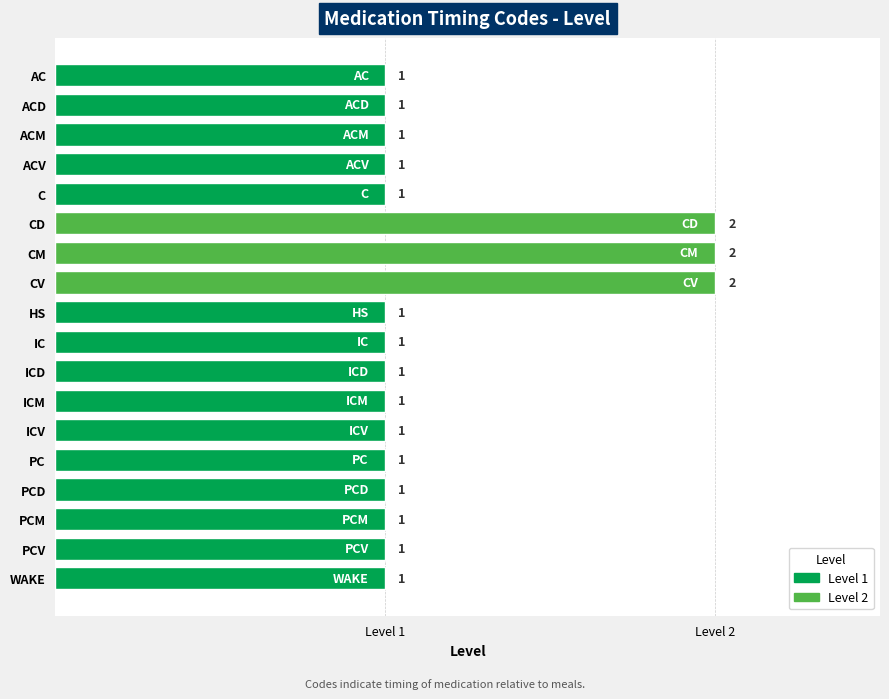

The value at CV is 3. True or false?

False